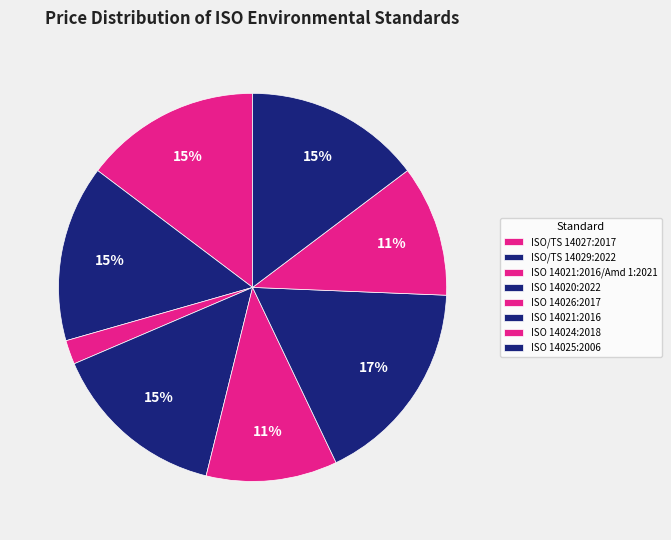

How many slices are in this pie chart?

8